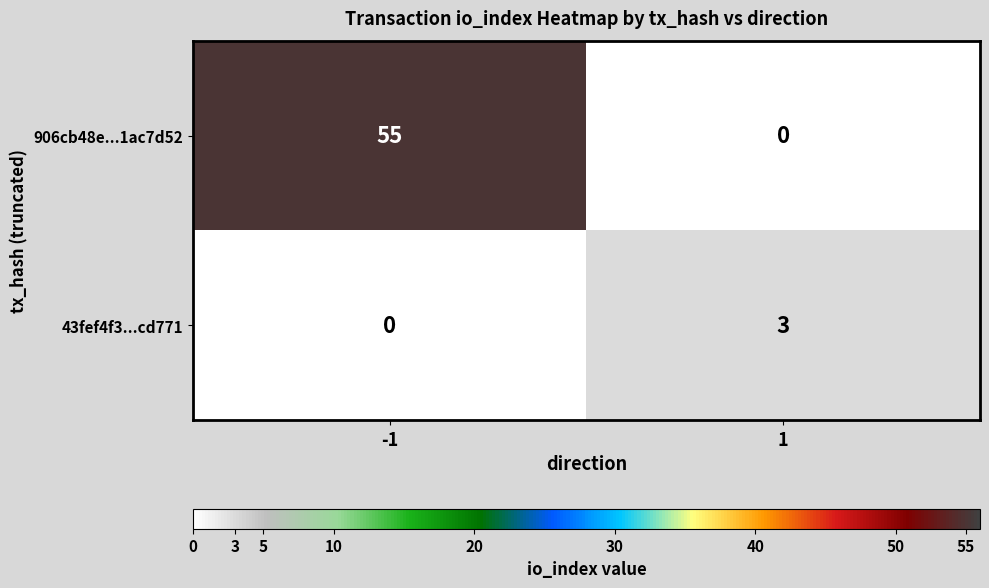

What is the difference between the 43fef4f3...cd771 values at 1 and -1?

3